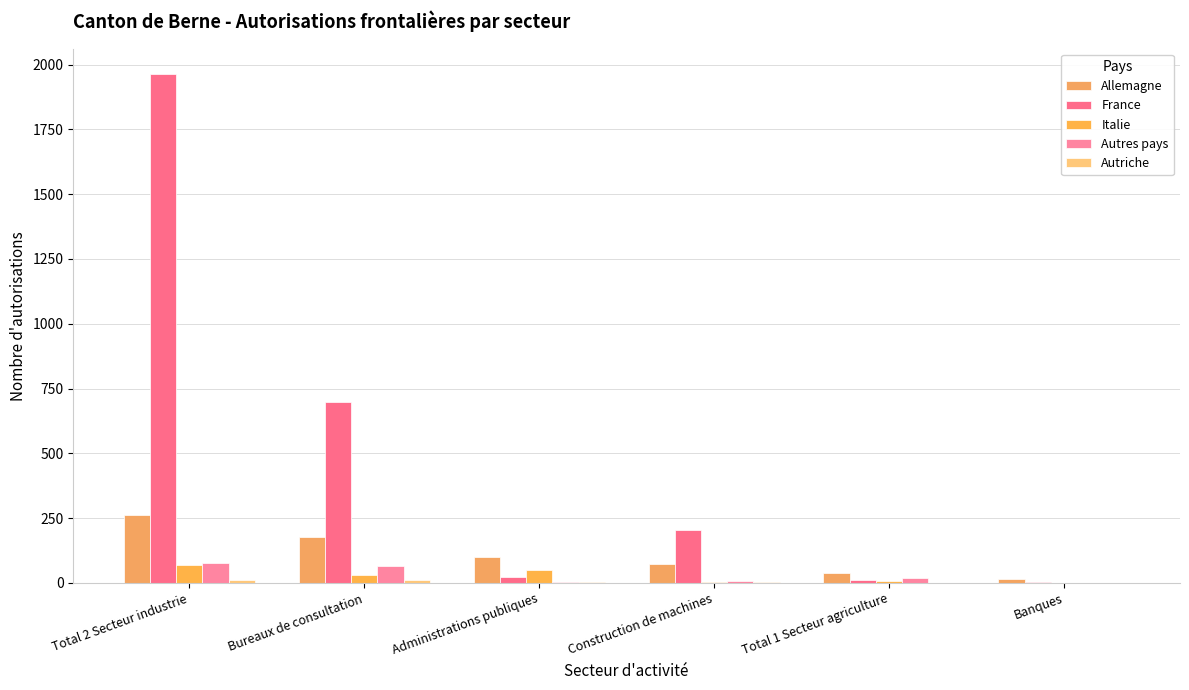

At which category does the chart reach its minimum across all series?

Banques